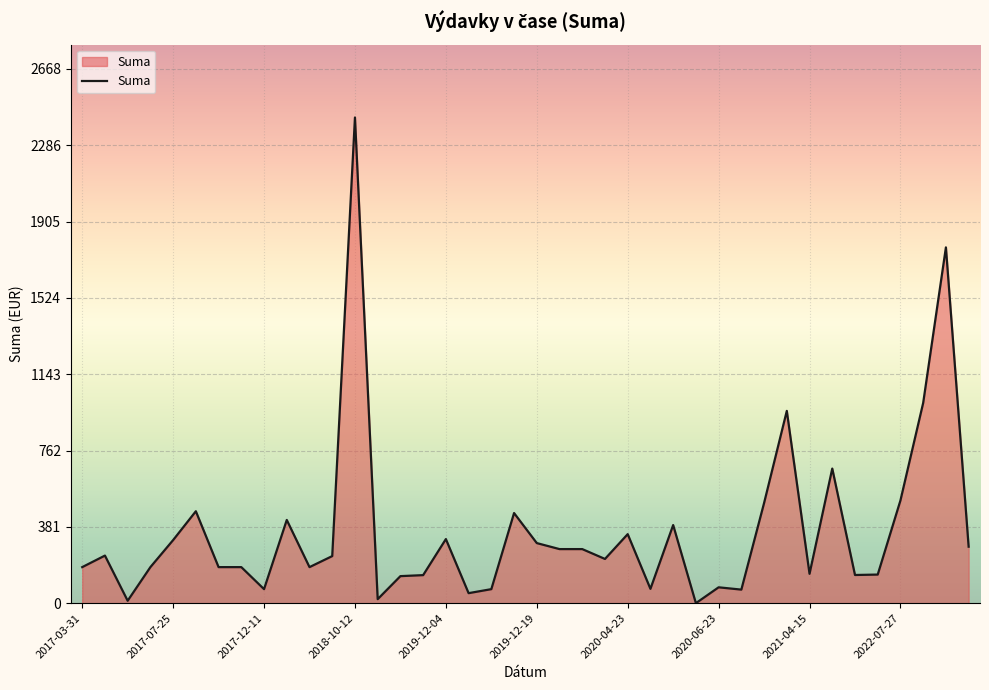

What is the difference between the maximum and minimum values?

2425.0